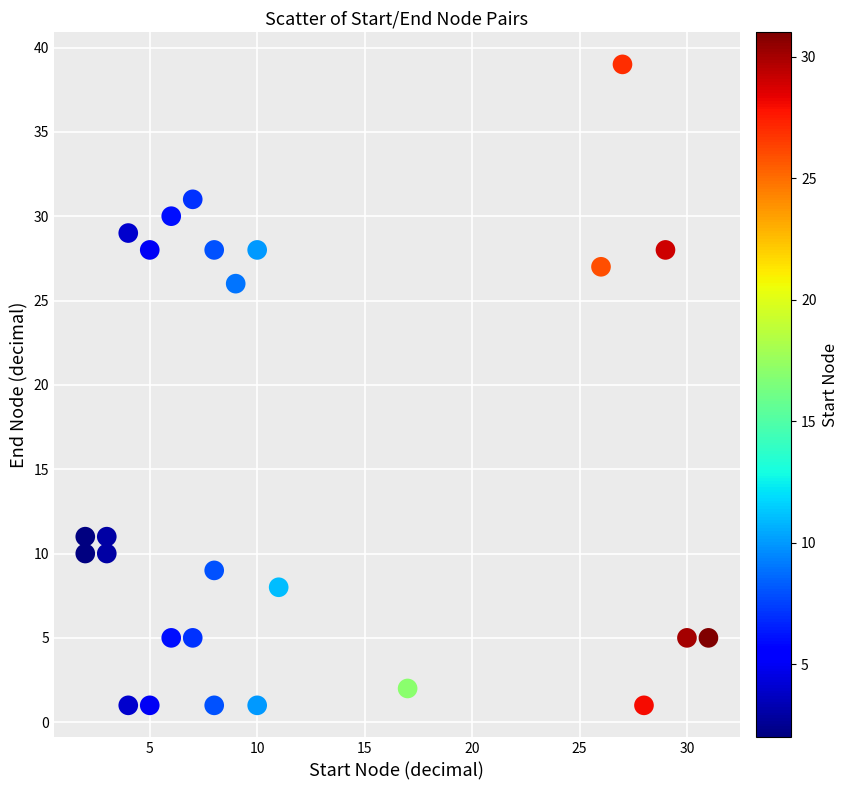

What is the range of Y values (max minus min)?

38